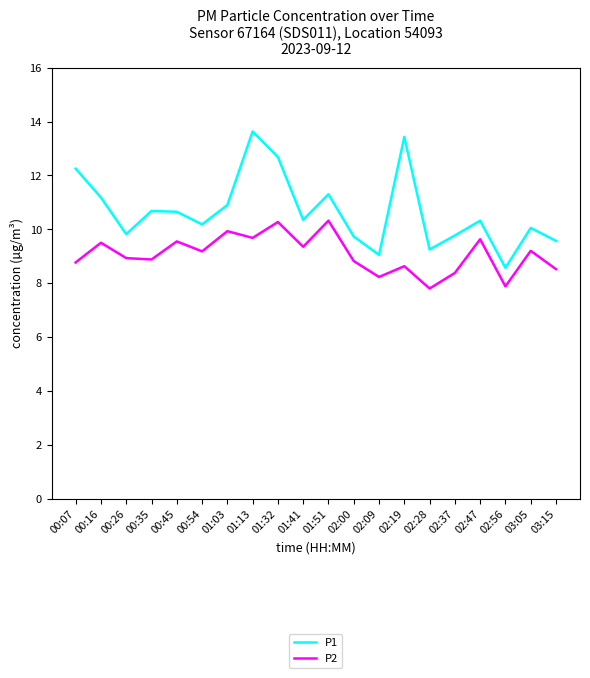

At which category is the sum across all series the highest?

01:13